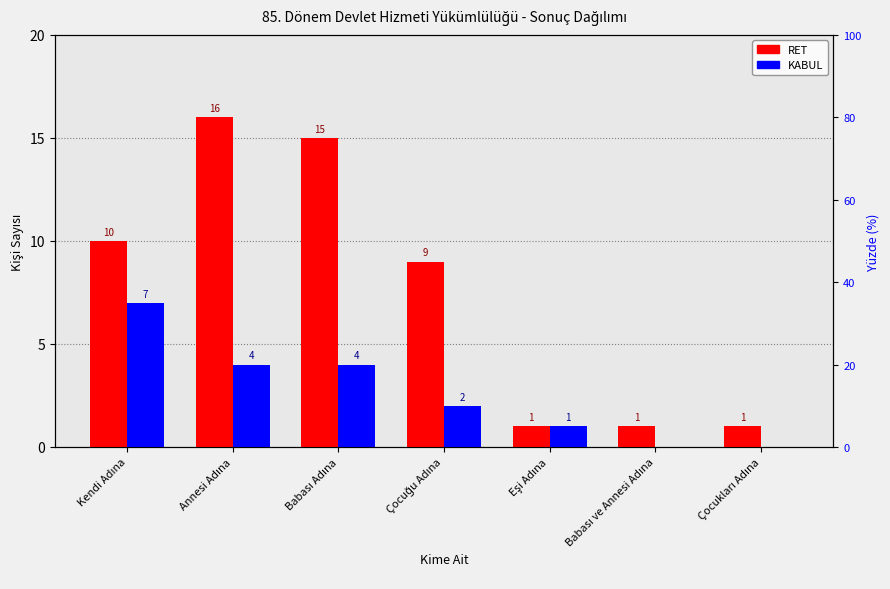

Count the KABUL values in the range 0 to 4.

6